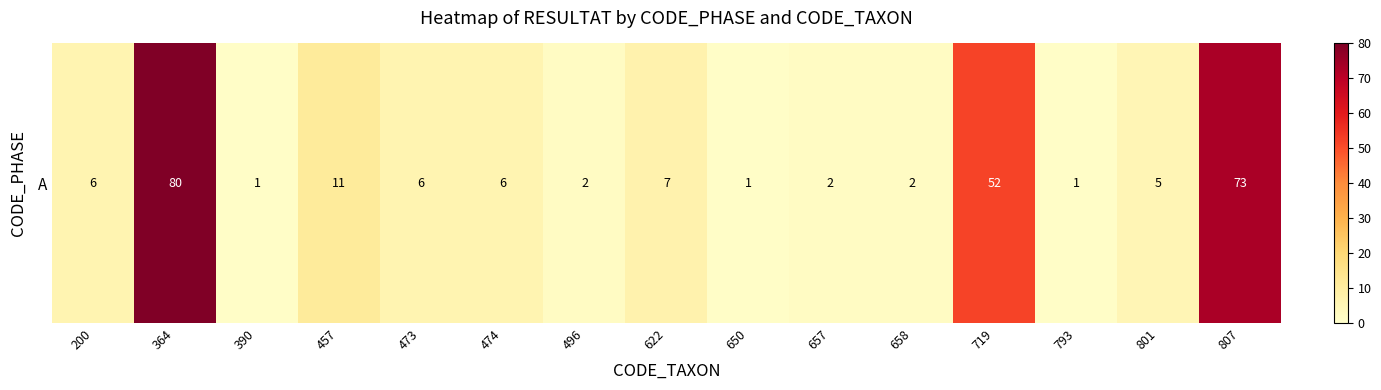

List the labels in order of value, smallest first.

390, 650, 793, 496, 657, 658, 801, 200, 473, 474, 622, 457, 719, 807, 364